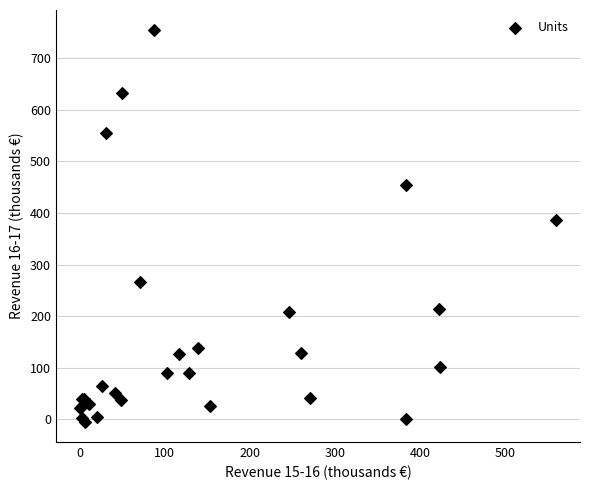

What Y value in the scatter plot is closest to 374?

386.6